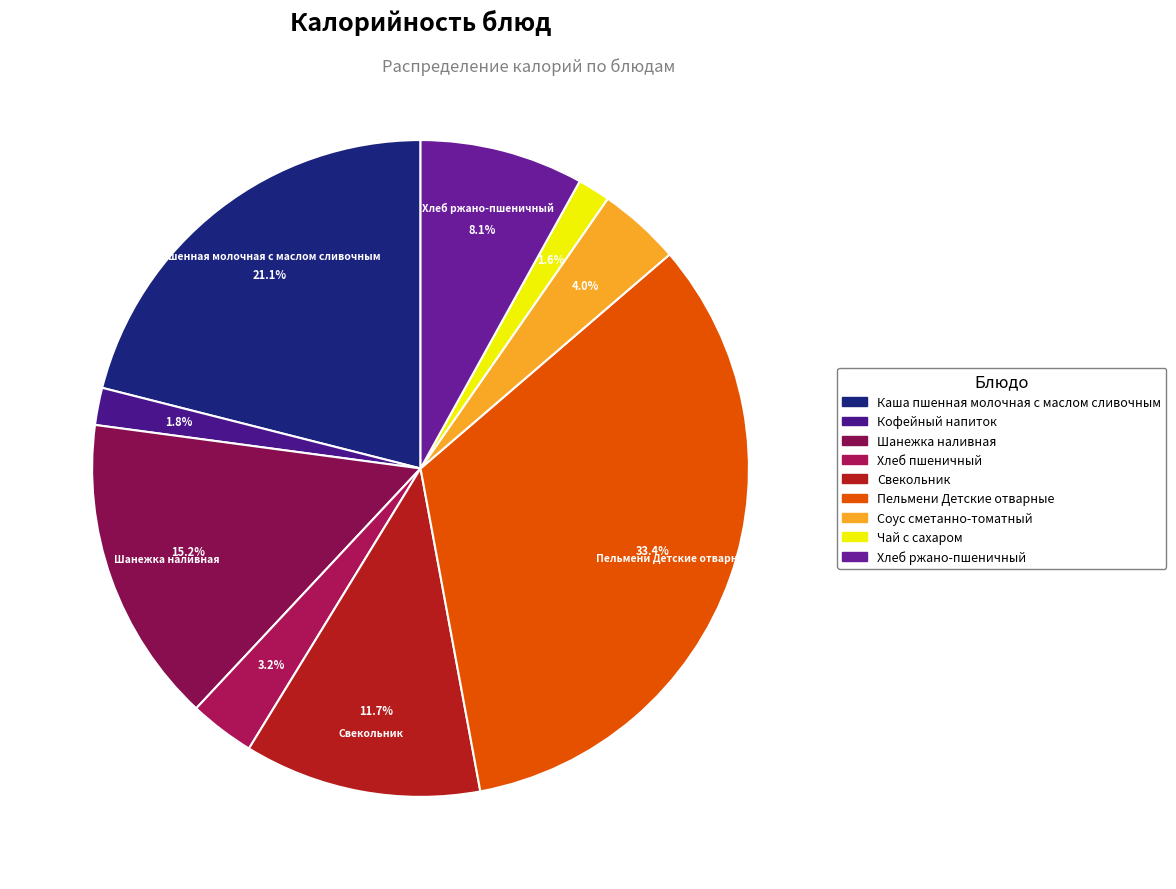

To the nearest percent, what portion does Кофейный напиток represent?

2%